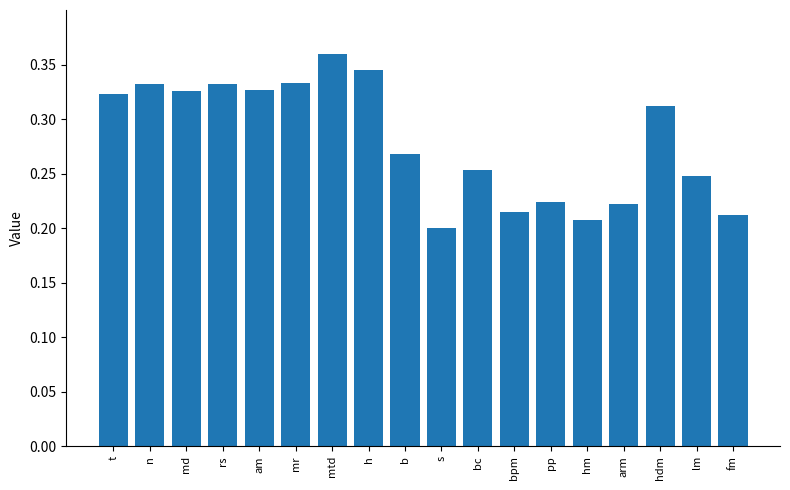

What is the difference between the values at am and s?

0.1